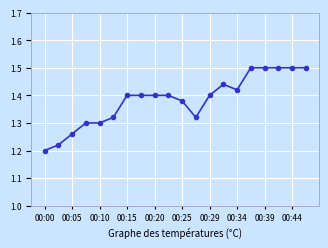

What is the value of the 18th point from the left?

1.5